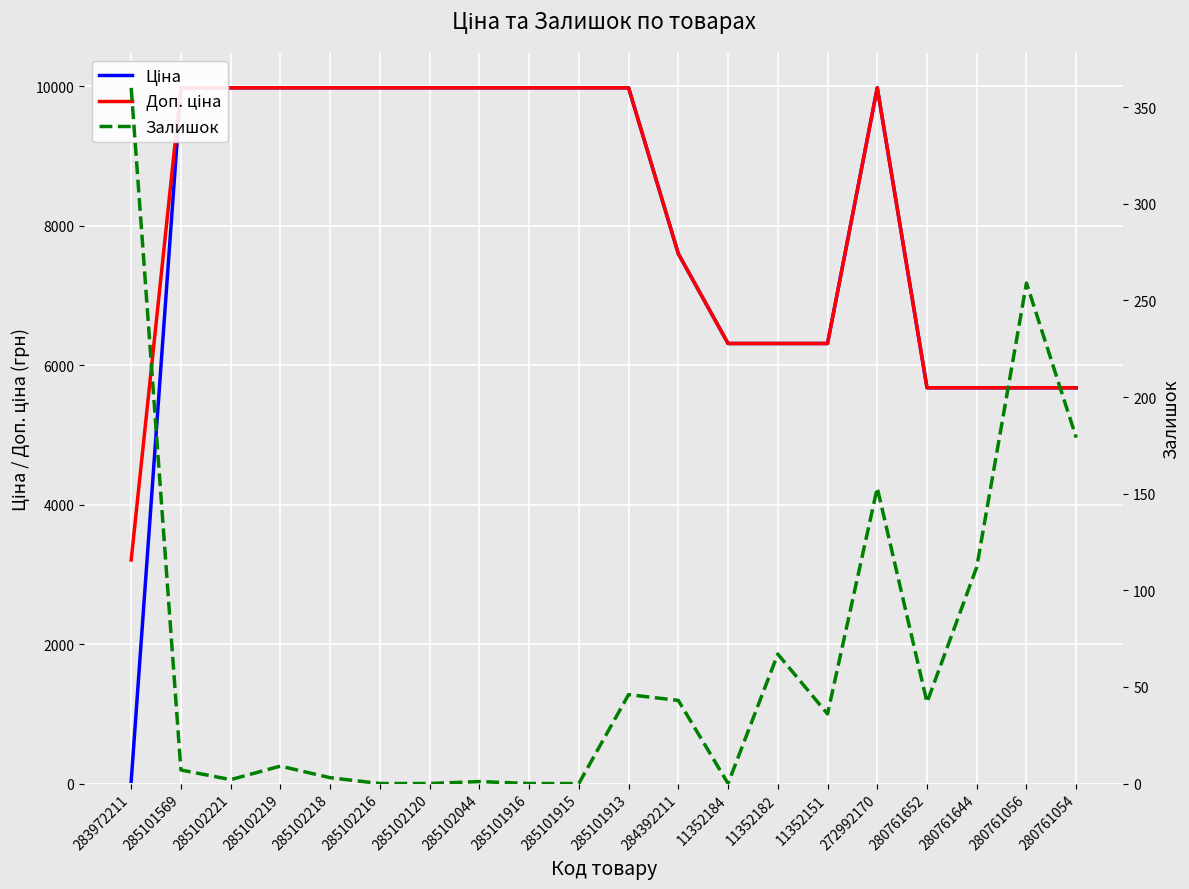

What is the spread (max minus min) of values at 280761644?

5561.8